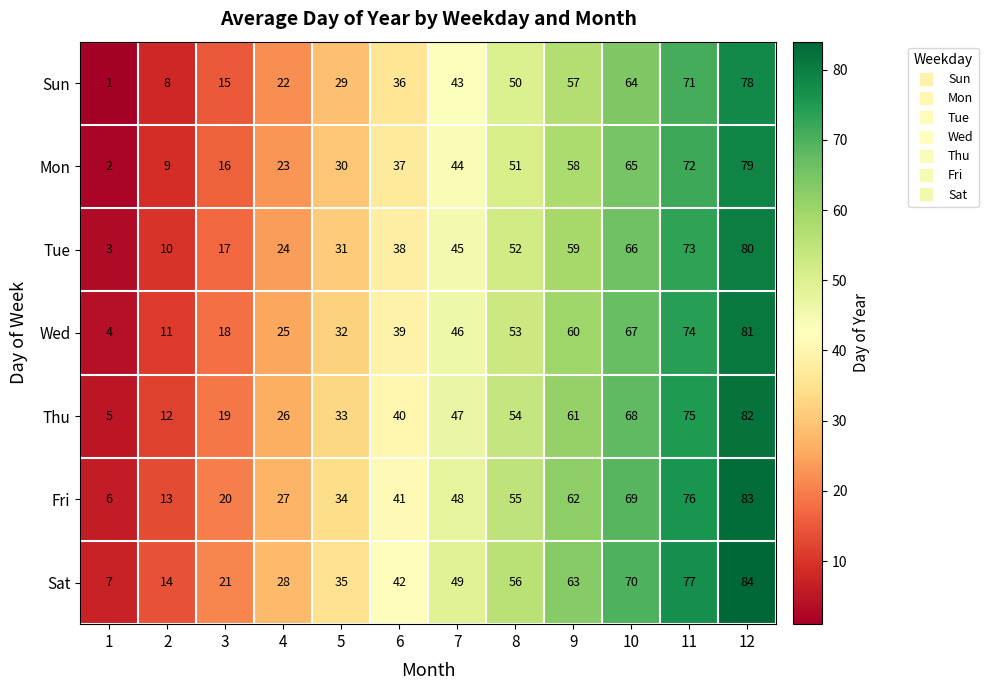

Rank the series at 1 from lowest to highest value.

Sun, Mon, Tue, Wed, Thu, Fri, Sat